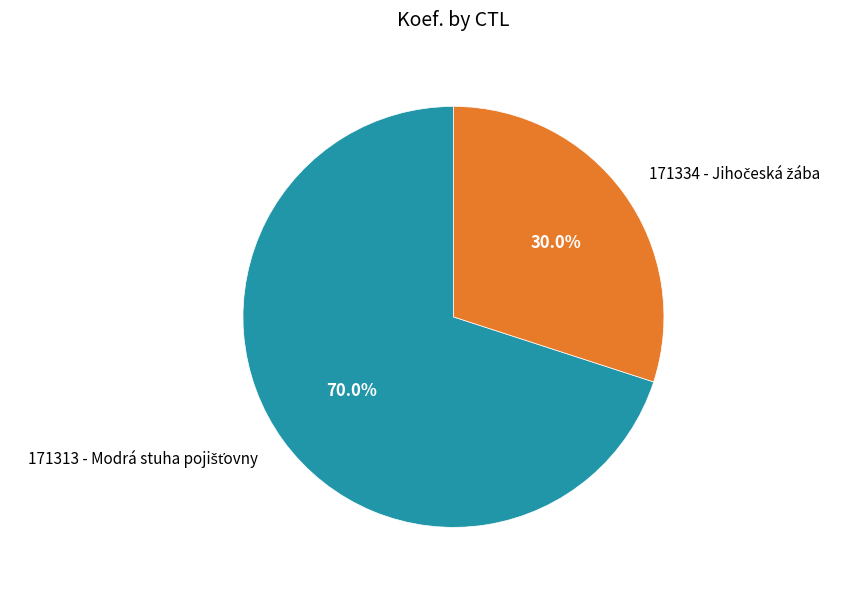

Rank the categories by value from highest to lowest.

171313, 171334